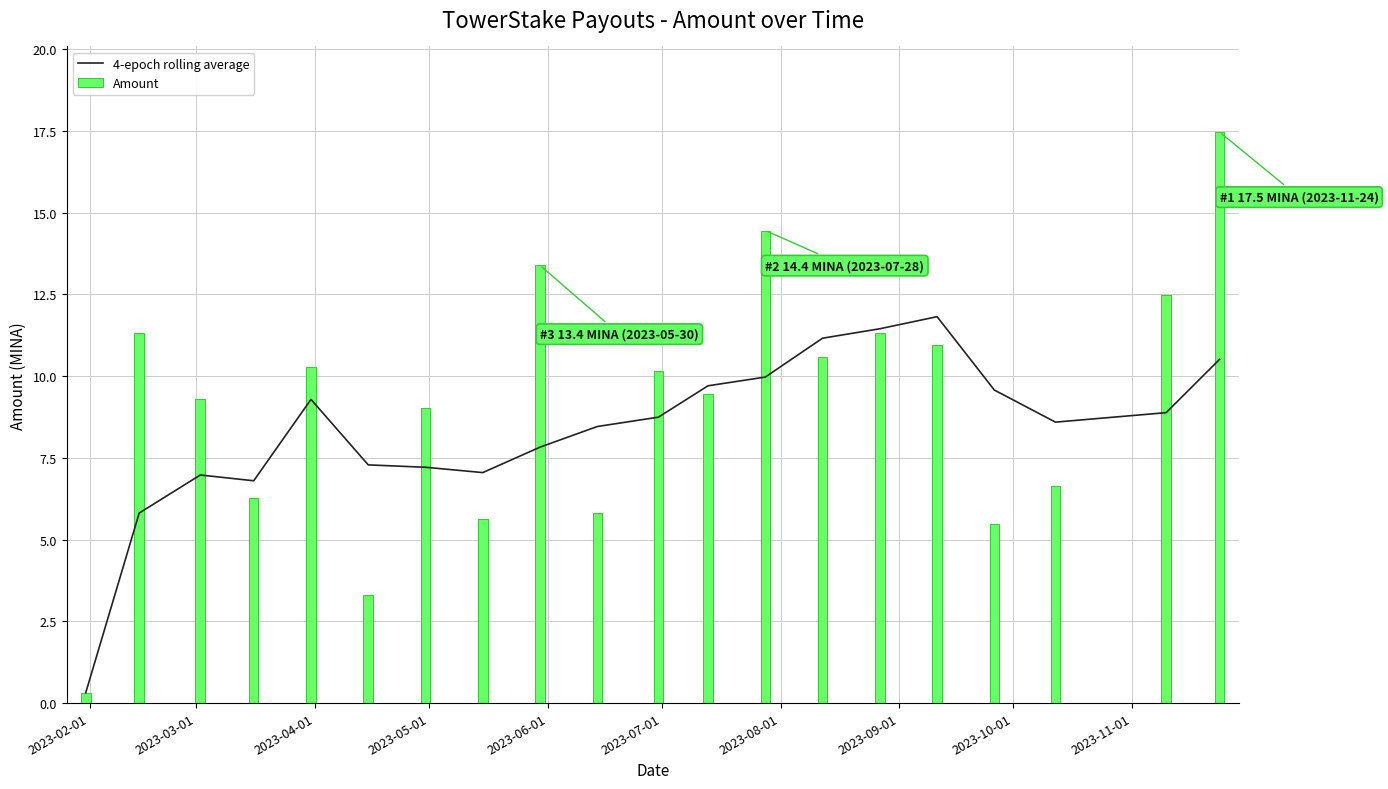

What is the maximum value for 4-epoch rolling average?

11.8